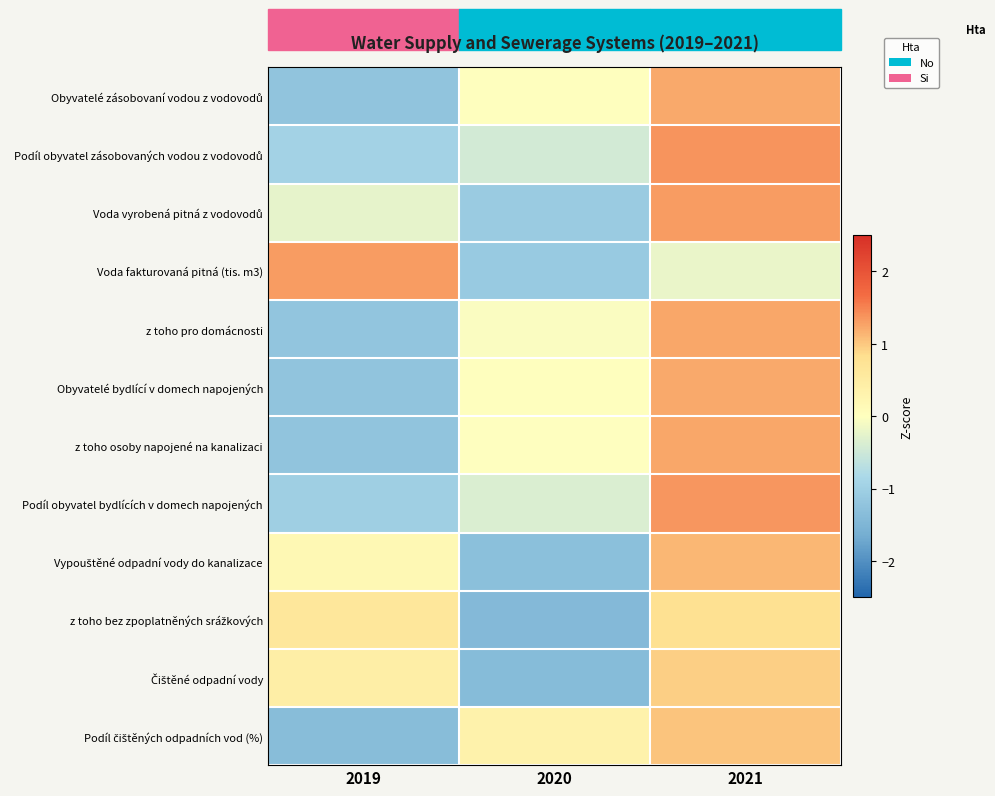

Between 2020 and 2021, which is larger?

2021